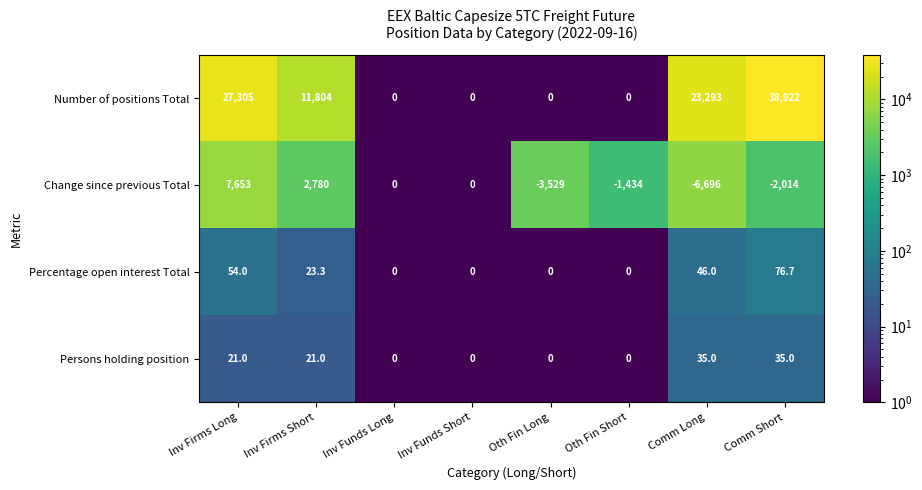

How many series are shown in this chart?

4